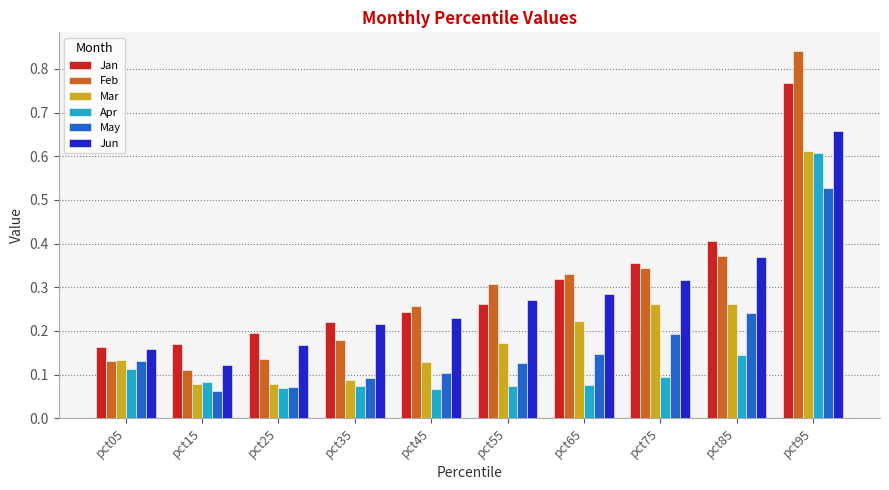

Is it true that Feb equals 0.4 at pct85?

True